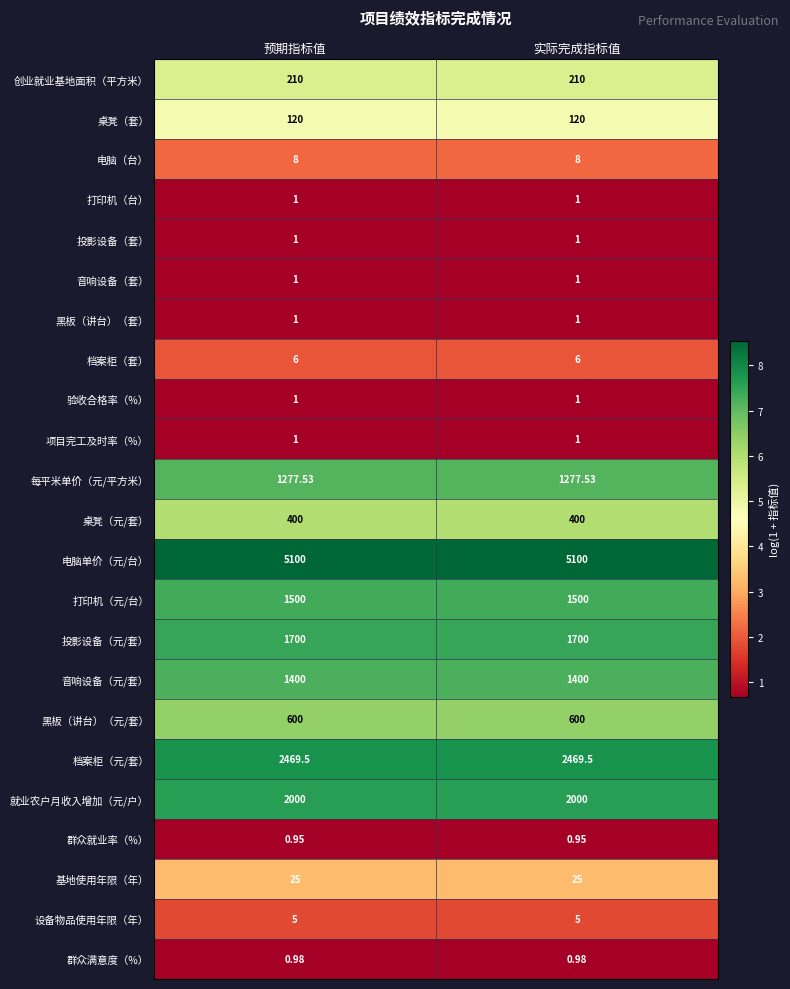

Which series has the largest total across all categories?

电脑单价（元/台）